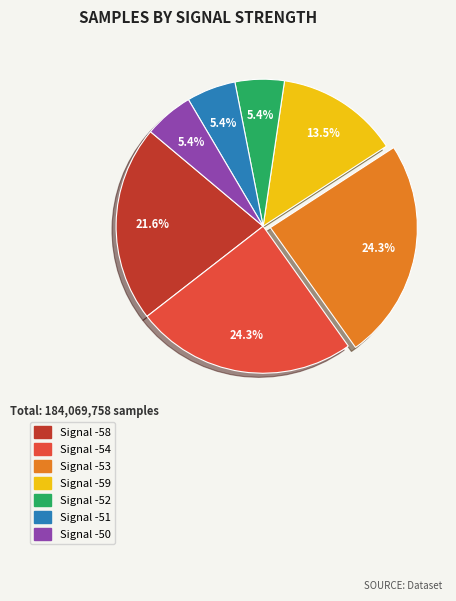

Is there any slice that represents more than half of the pie?

No